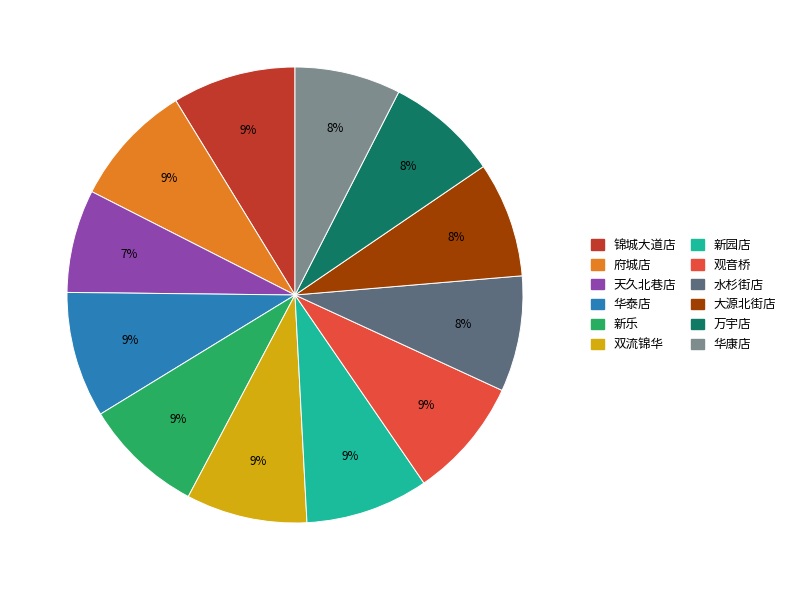

To the nearest percent, what is the average slice percentage?

8%